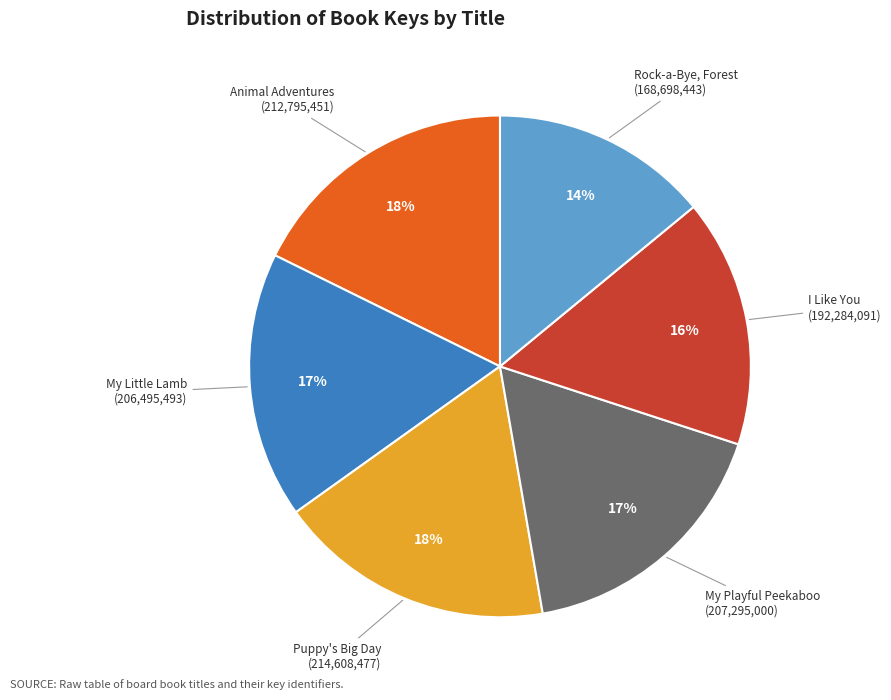

To the nearest percent, what is the average slice percentage?

17%